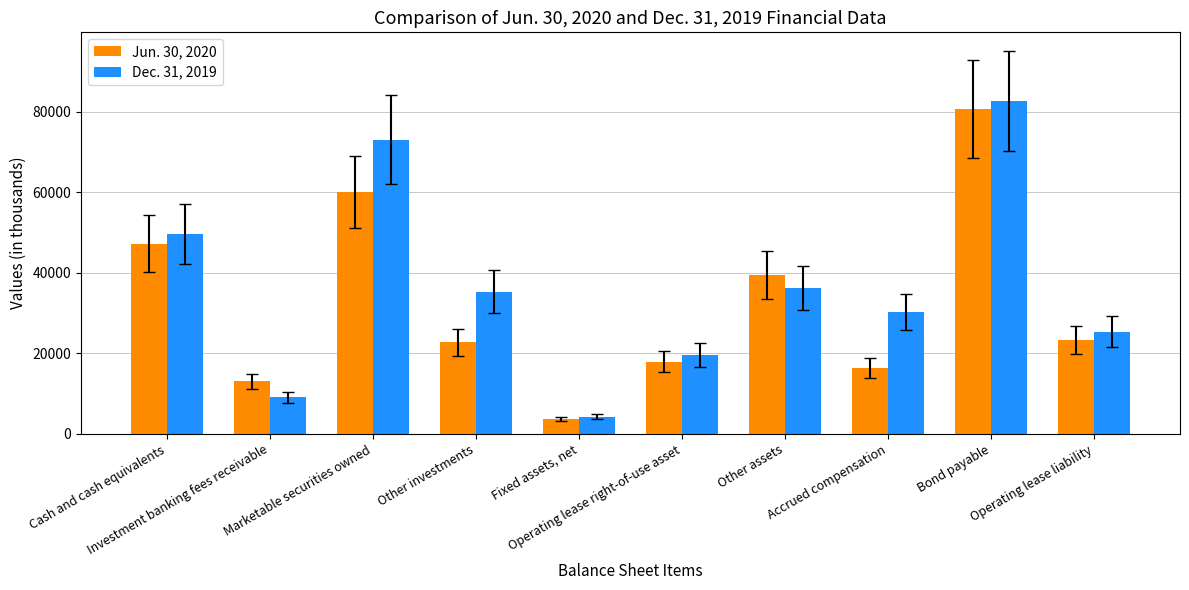

Is the value of Jun. 30, 2020 at Accrued compensation greater than the value of Dec. 31, 2019 at Investment banking fees receivable?

Yes